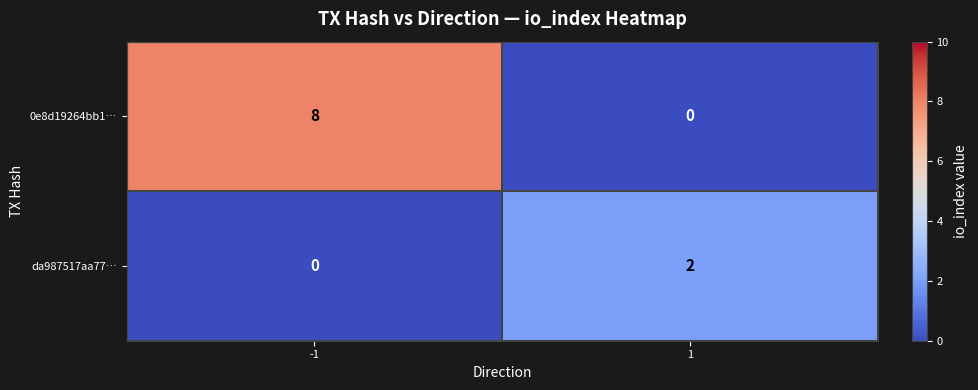

At which category is the sum across all series the highest?

-1